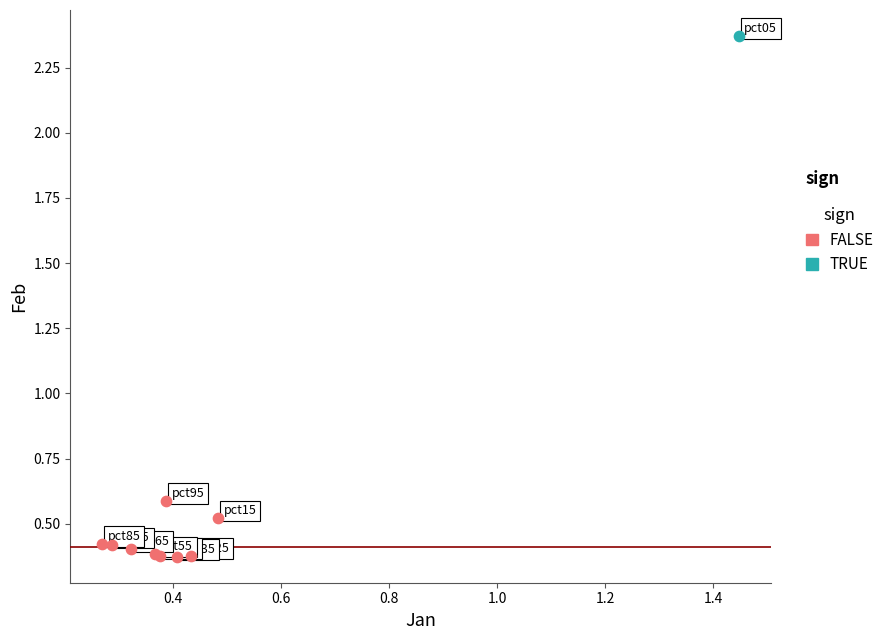

What are all the series names shown in the legend?

FALSE, TRUE